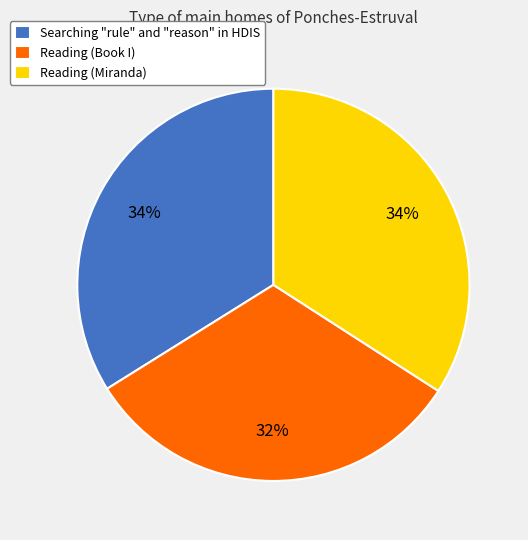

Do Reading (Book I) and Reading (Miranda) together represent more than half of the pie?

Yes